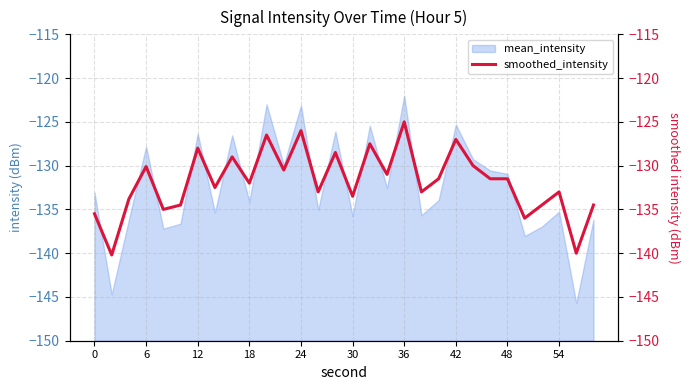

How many interior local peaks (higher than both neighbors) does the data have?

10